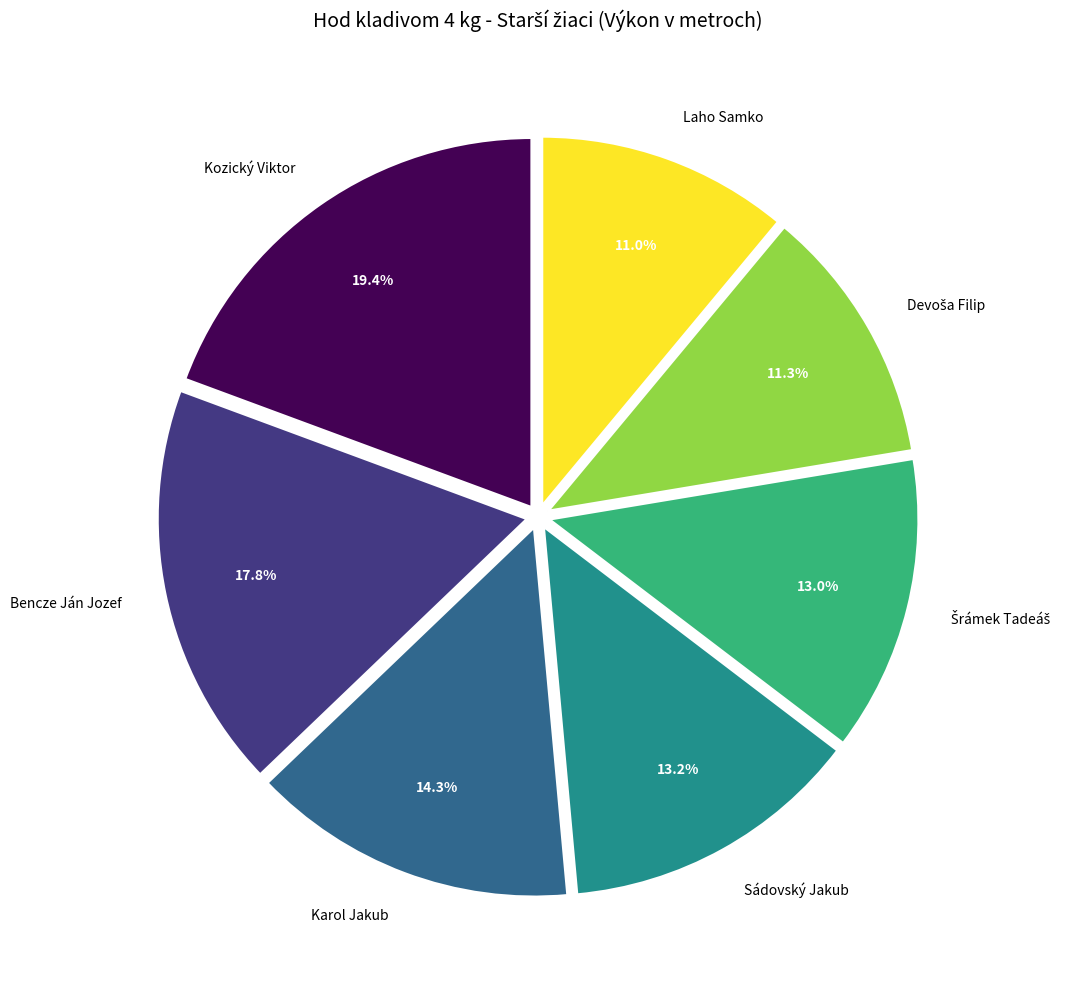

The Laho Samko slice represents 11% of the pie. True or false?

True